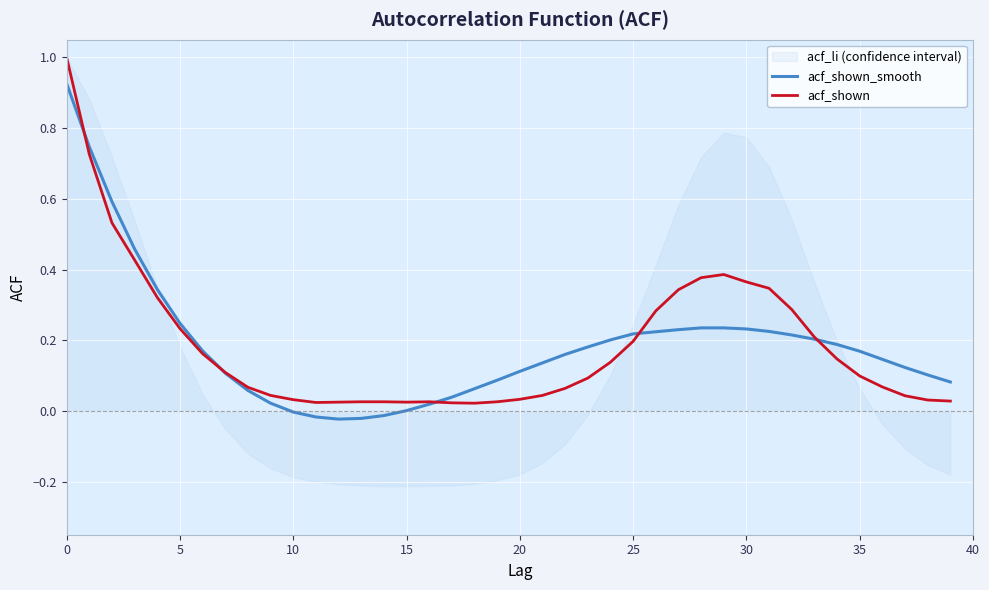

In acf_shown, how many points are higher than both neighbors (excluding endpoints)?

2